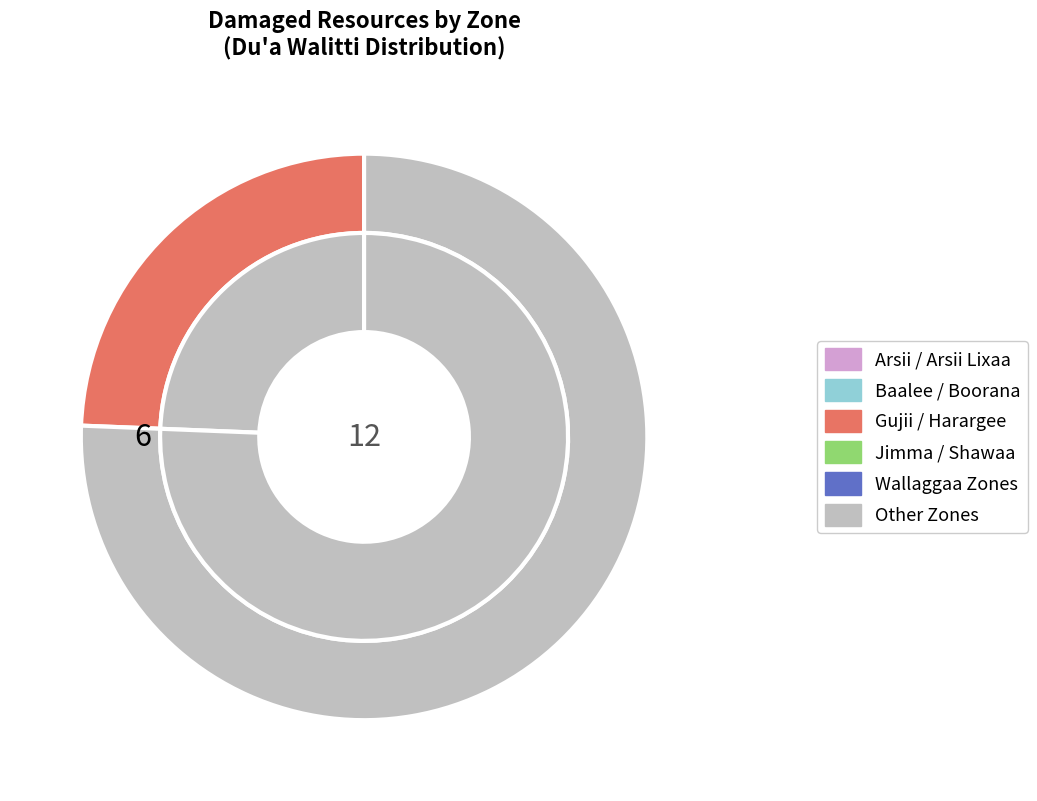

Is Harargee Bahaa the majority of the pie?

No